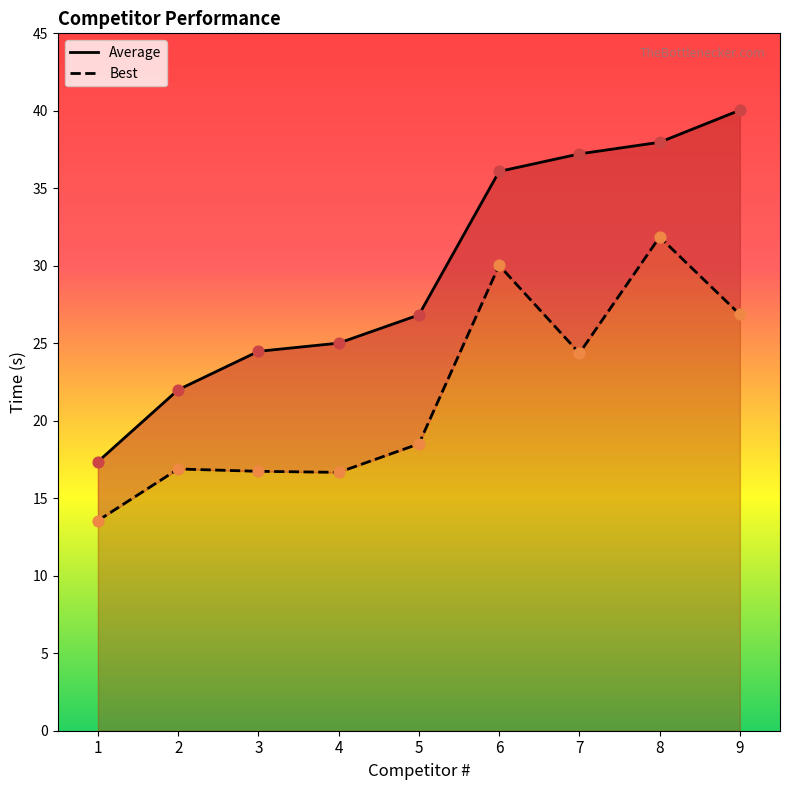

What is the total value across all series at 4?

41.7